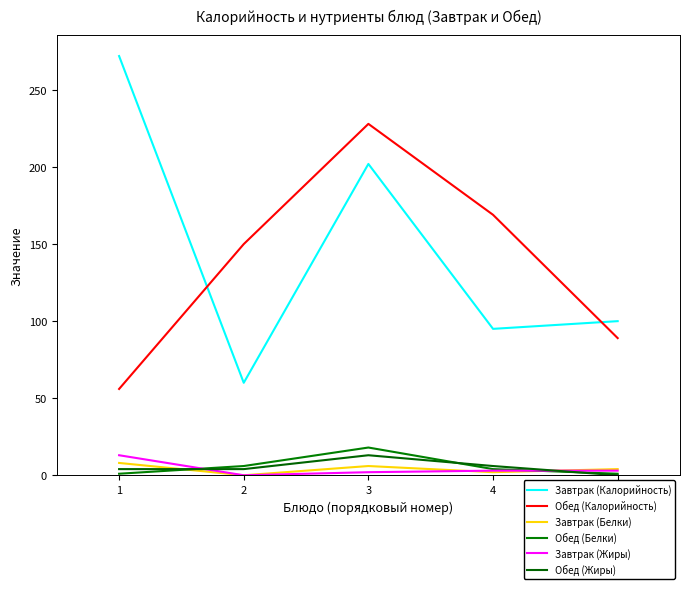

What is the average value of the Завтрак (Белки) series?

4